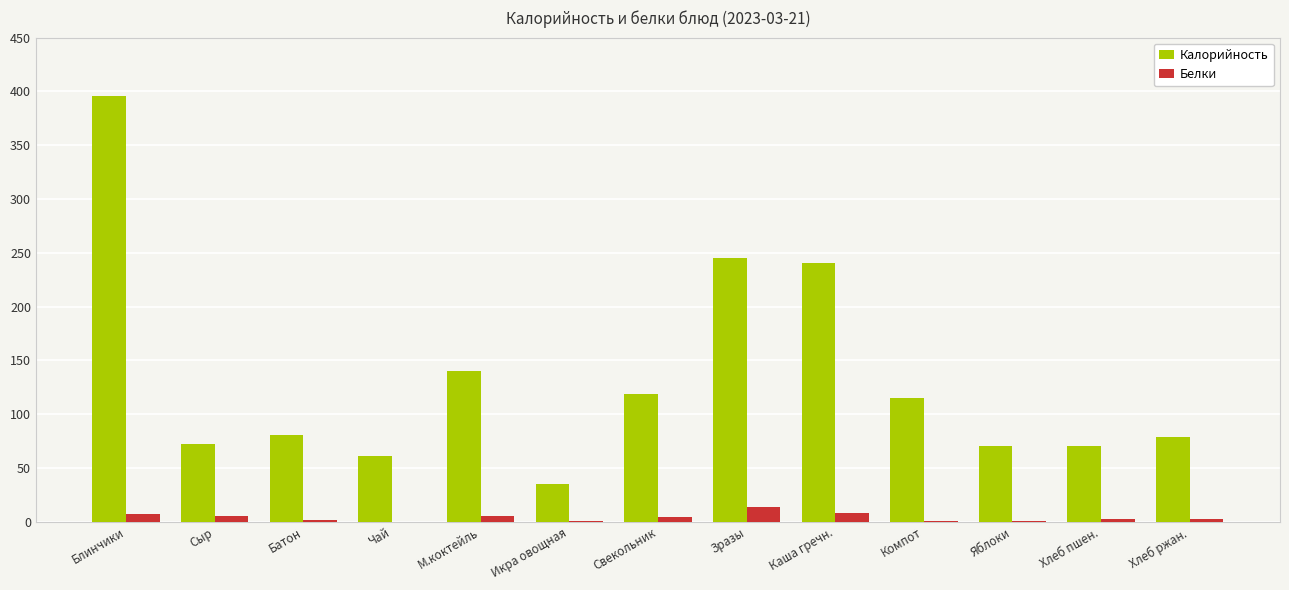

At which category is the sum across all series the highest?

Блинчики